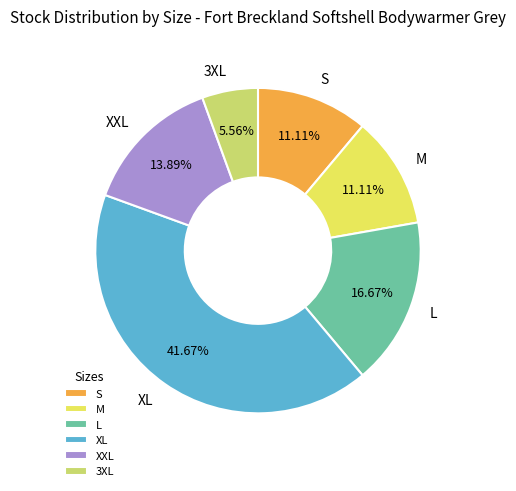

To the nearest percent, what is the combined percentage of XL and L?

58%